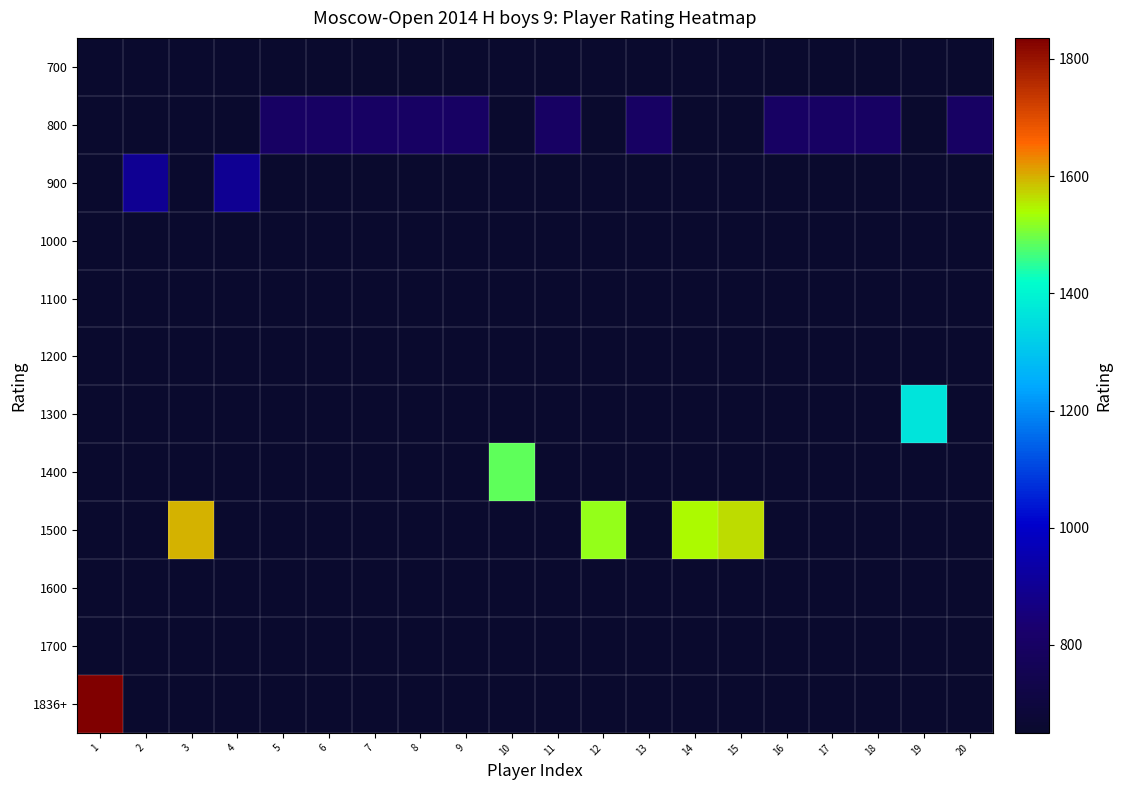

List the series in order of their peak value, highest first.

1836+, 1500, 1400, 1300, 900, 800, 700, 1000, 1100, 1200, 1600, 1700